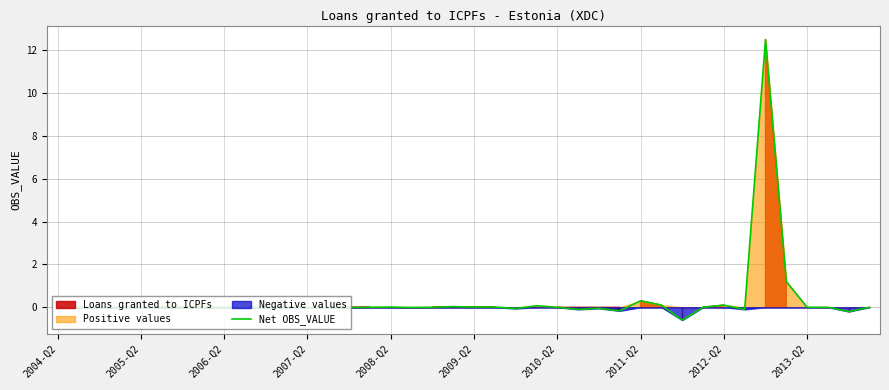

What is the highest value of the Net OBS_VALUE series?

12.5